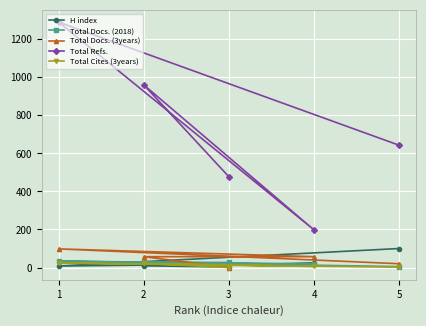

What is the label of the 1st point from the right?

5